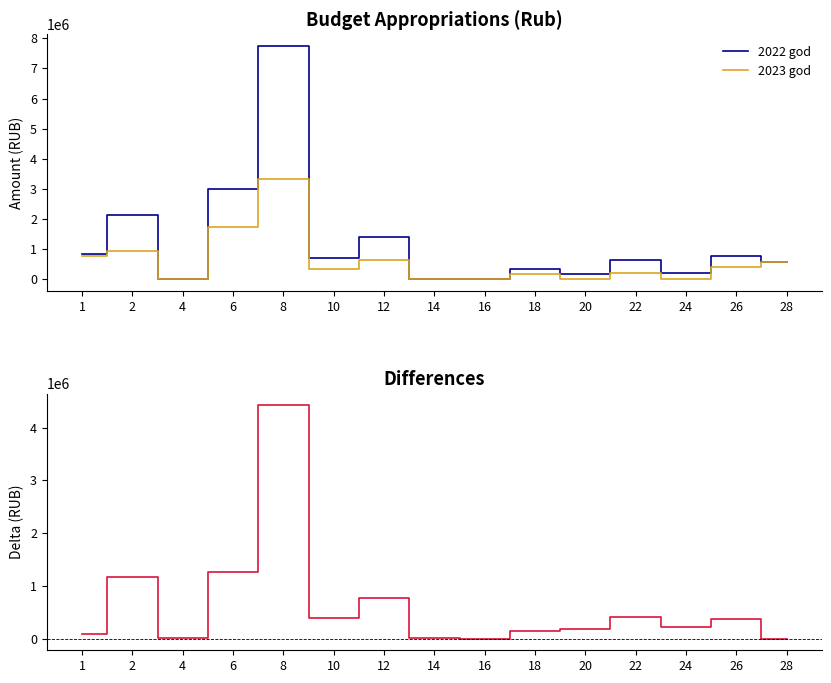

What is the difference between the second highest and minimum values in the 2022 god series?

2996213.7